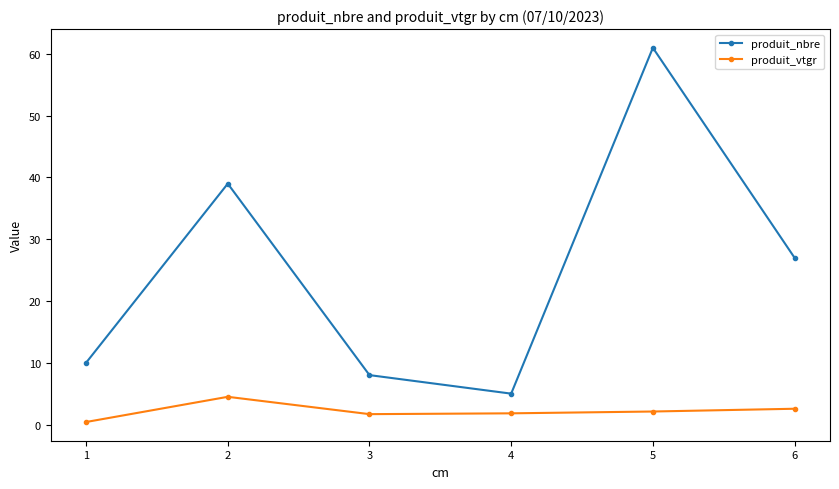

The value of produit_vtgr at 6 is 2.6. True or false?

True